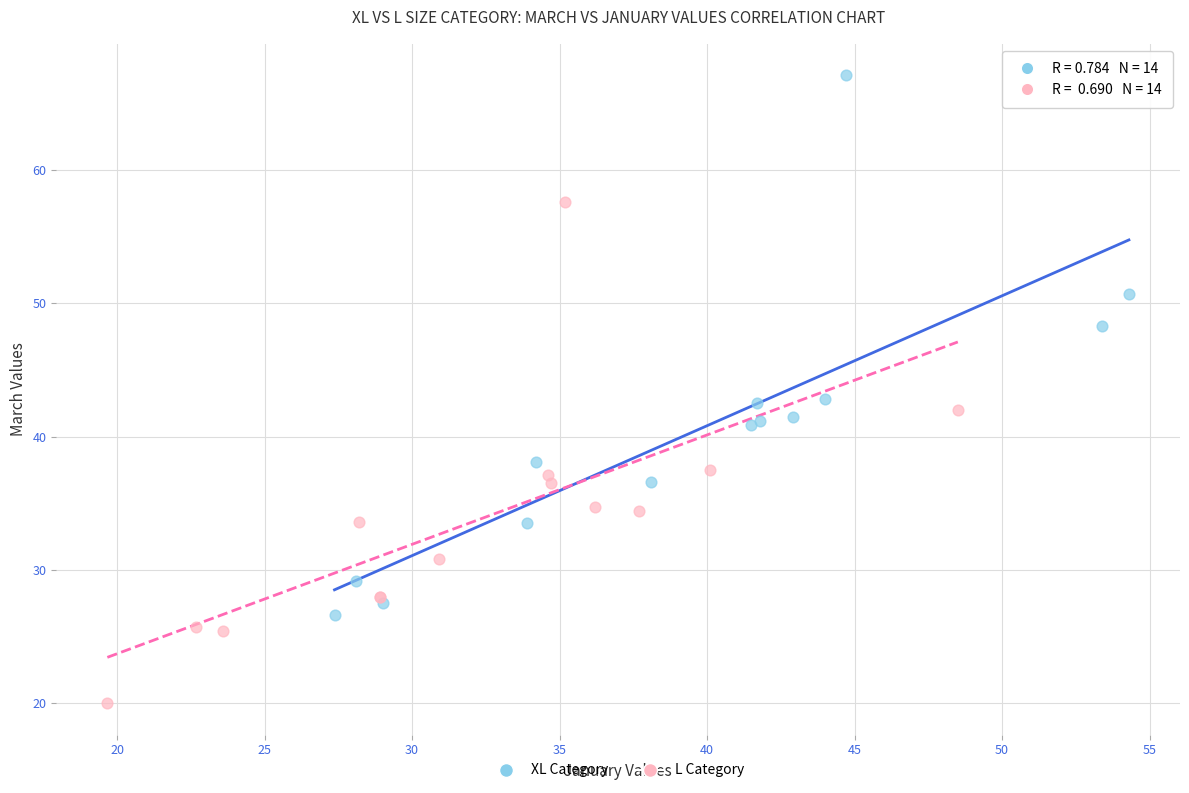

Which series reaches the maximum Y coordinate?

XL Category